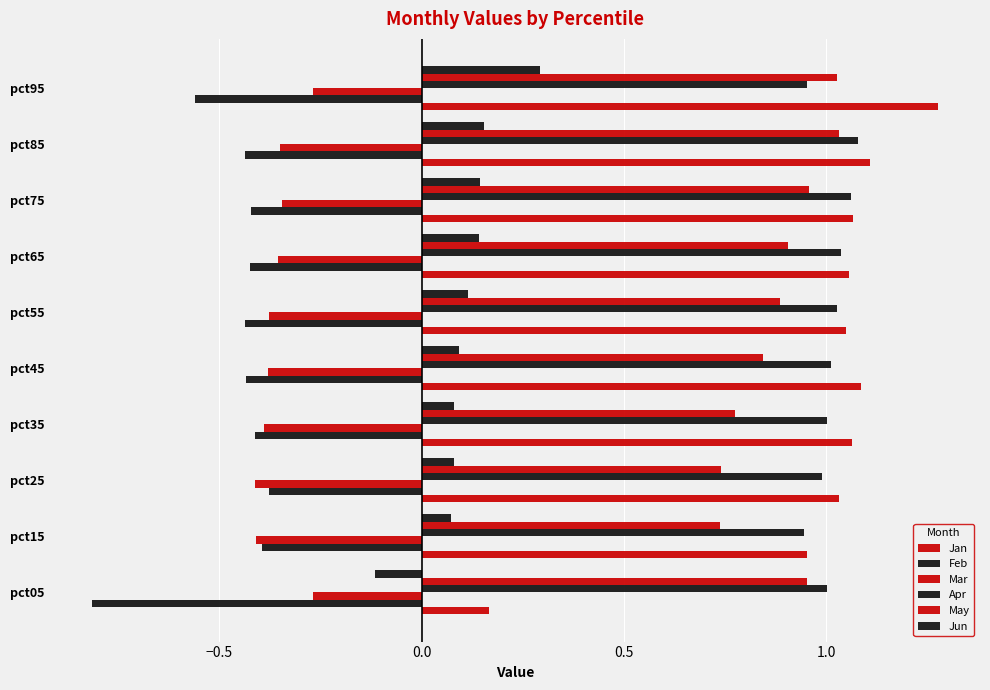

What is the value of the May bar at the 10th from the left?

1.0